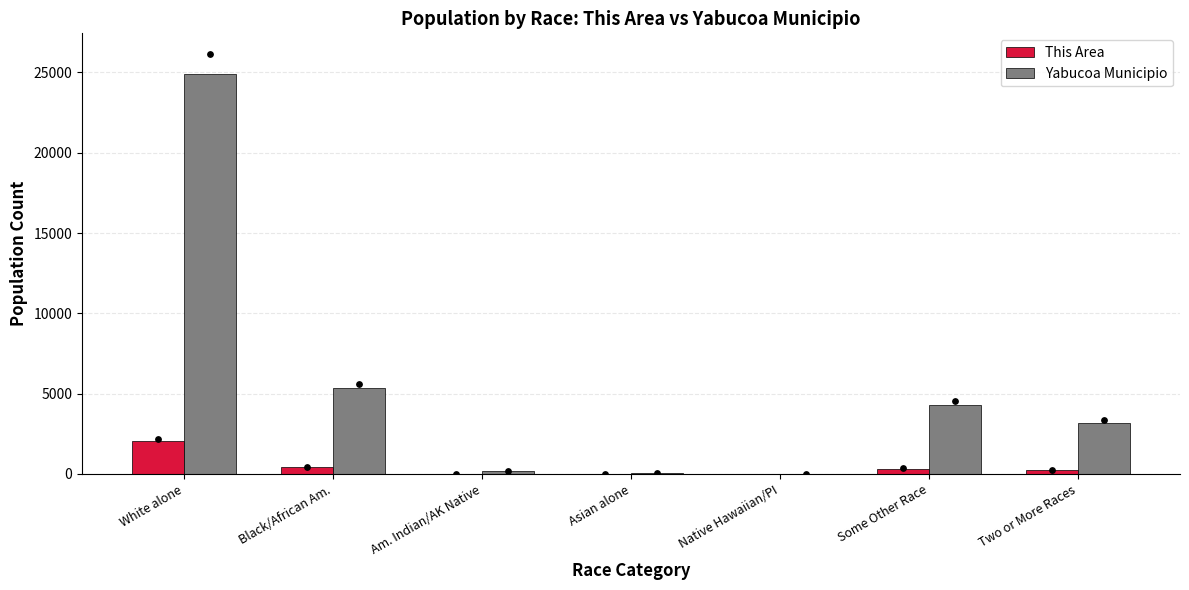

Which series reaches the maximum Y coordinate?

Yabucoa Municipio